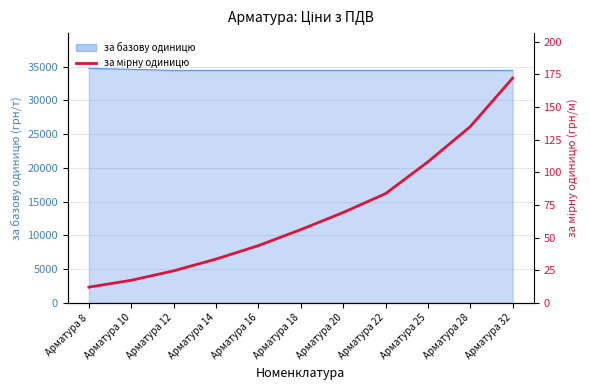

Where does the data first go above 56?

Арматура 18